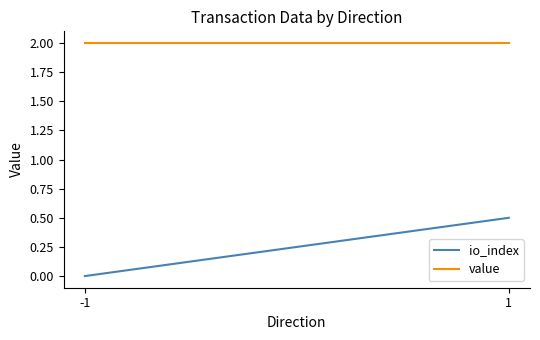

Which series has the largest range (max minus min)?

io_index